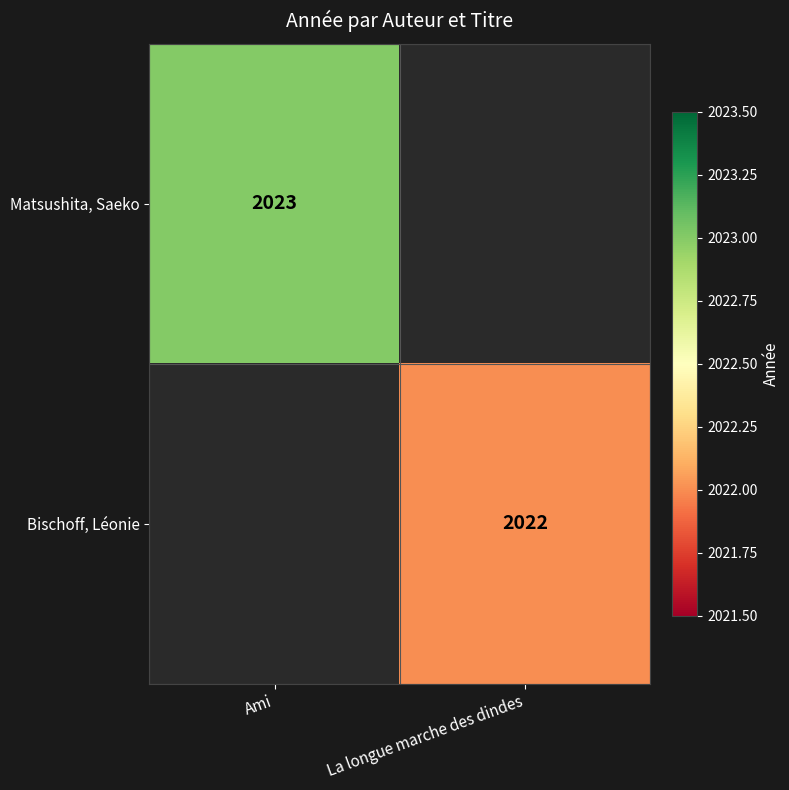

Is it true that Bischoff, Léonie equals 2022 at La longue marche des dindes?

True